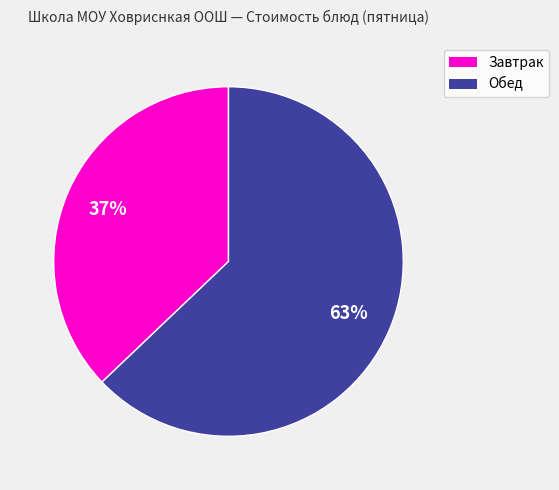

Does any single category account for the majority?

Yes